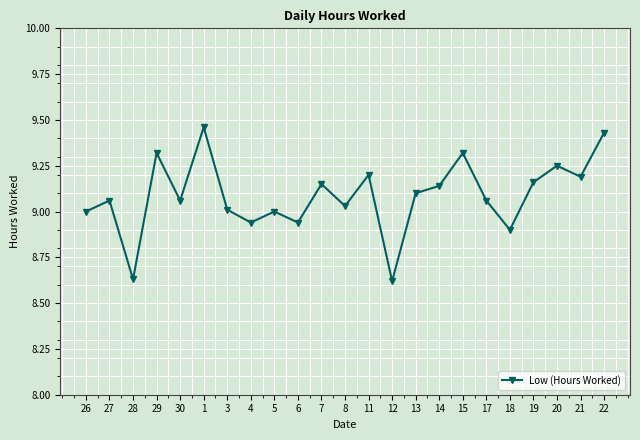

Between 7 and 18, which is larger?

7